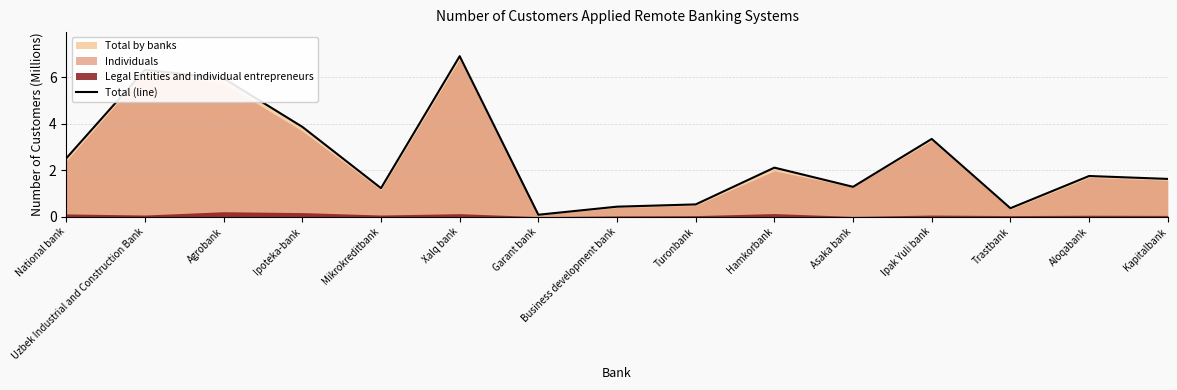

What is the sum of all values?

38.3